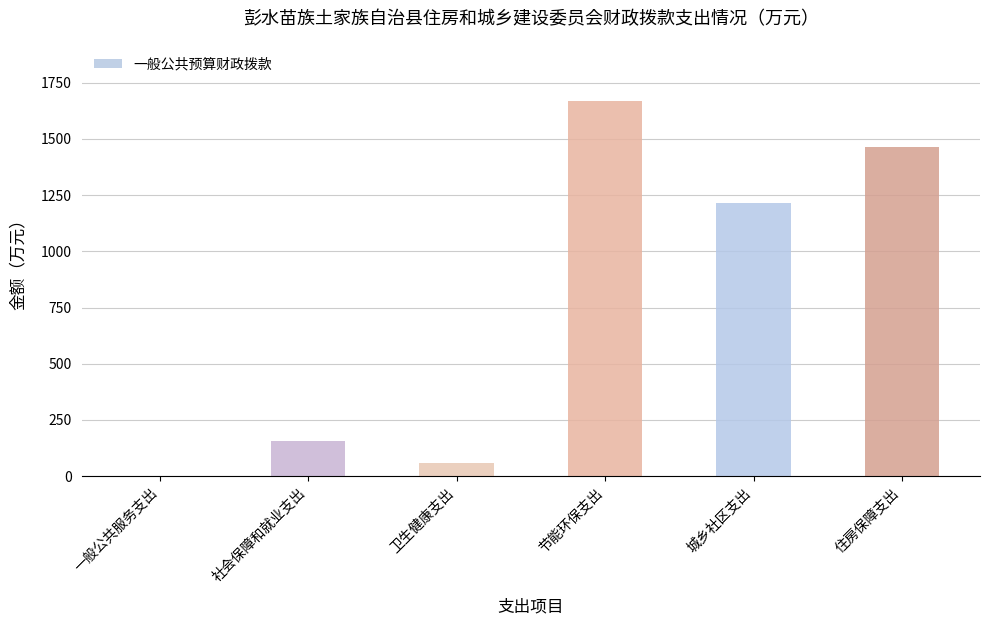

Which label corresponds to the largest value in the chart?

节能环保支出